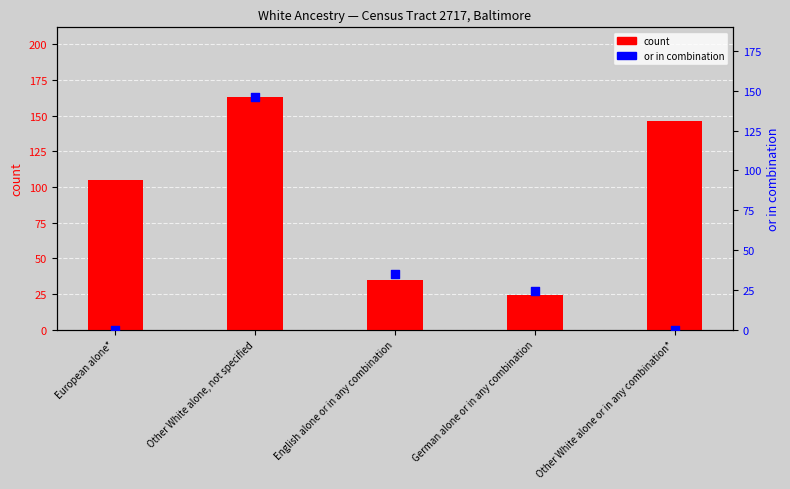

Is the value of or in combination (count) at European alone* greater than the value of count at German alone or in any combination?

No